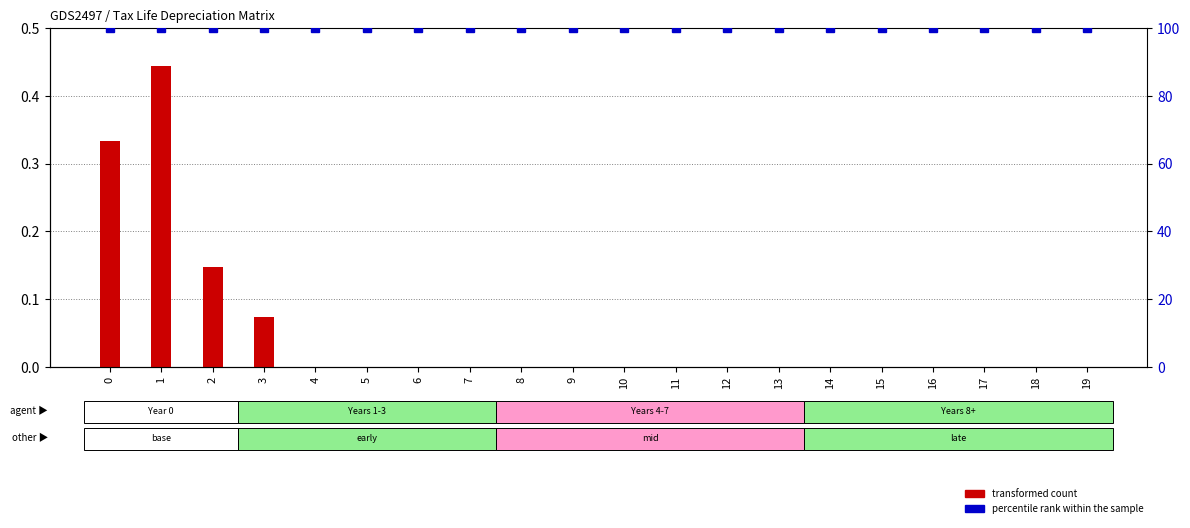

Where is transformed count nearest to the value 0?

4